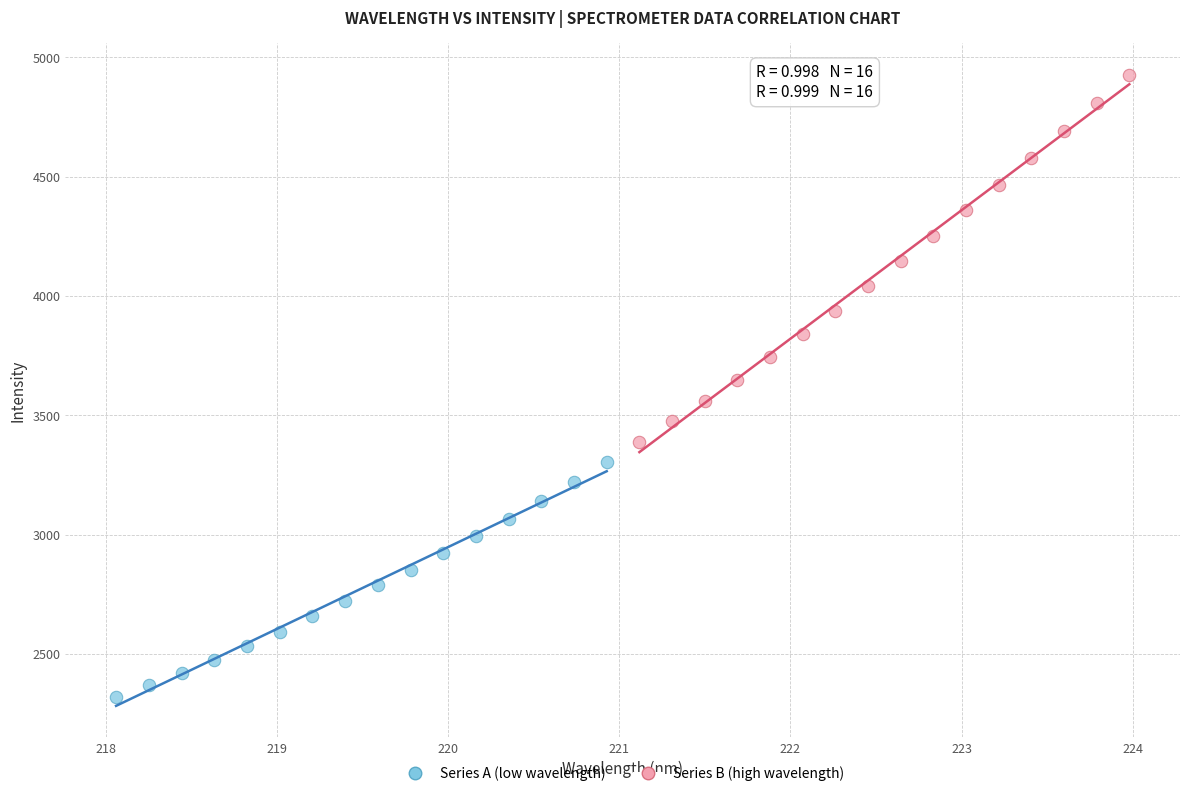

Which series has the widest spread of Y values?

Series B (high wavelength)